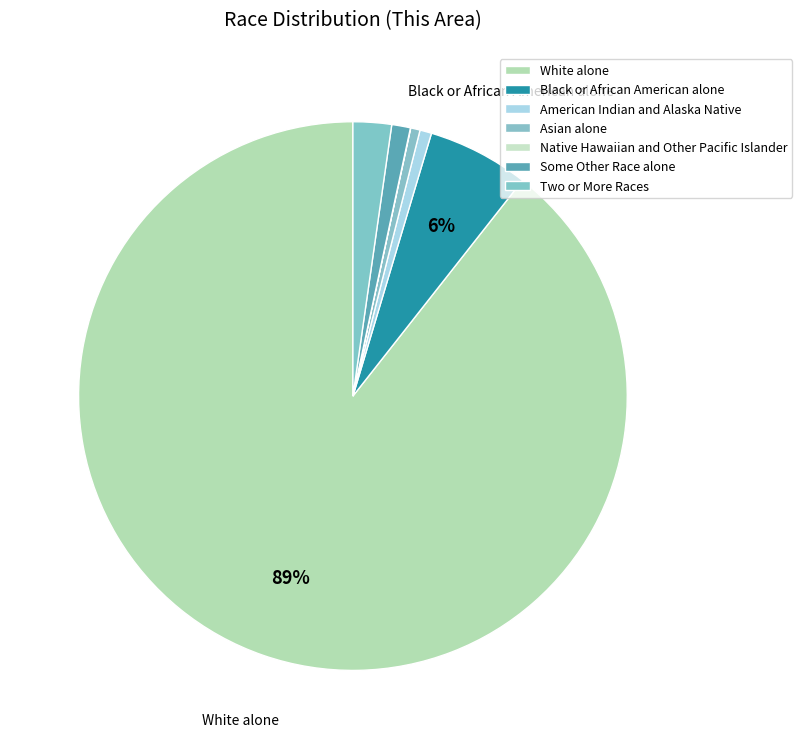

What is the change in value from American Indian and Alaska Native to Two or More Races?

+176